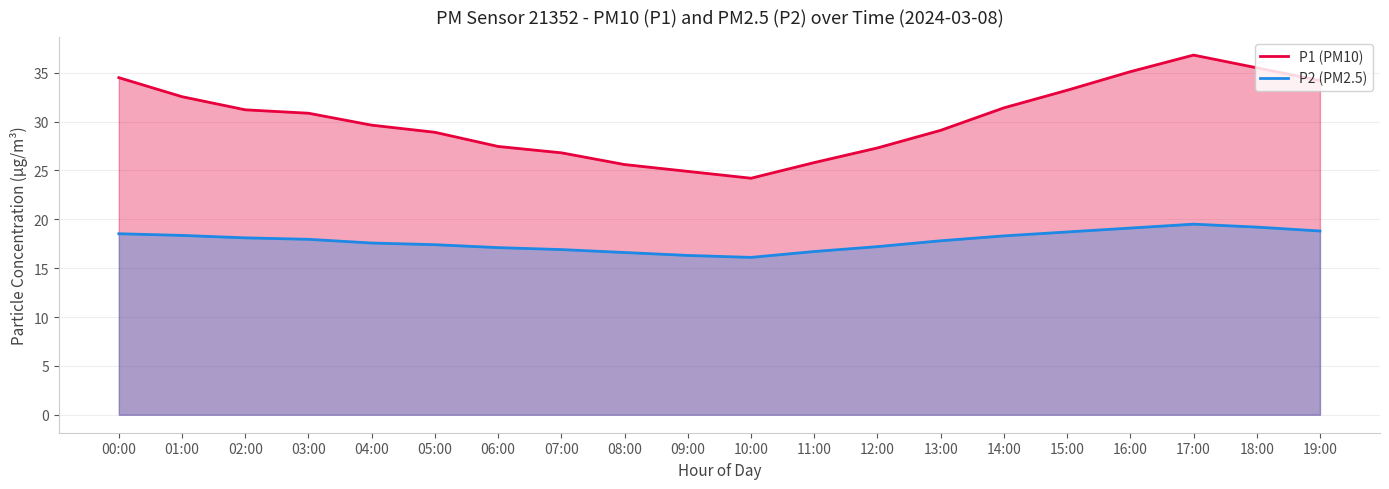

True or false: P2 (PM2.5) and P1 (PM10) intersect in this chart.

False